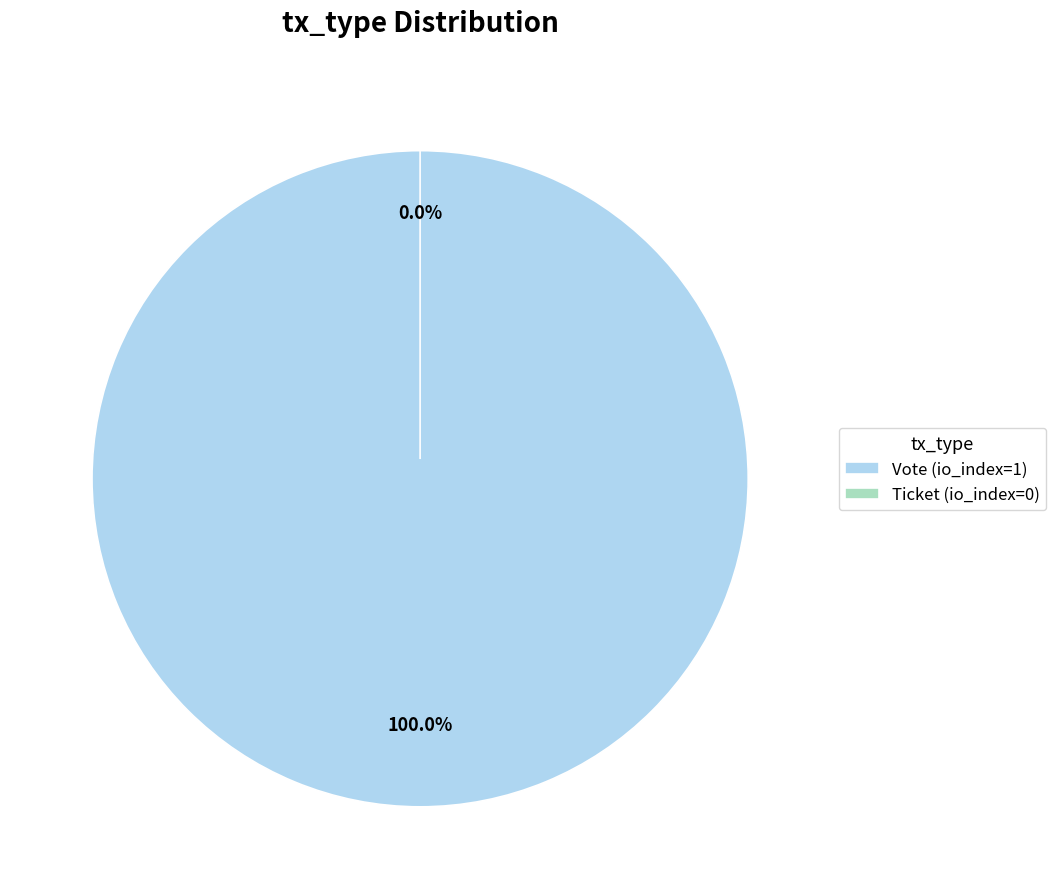

Does Ticket (io_index=0) account for over 50% of the chart?

No